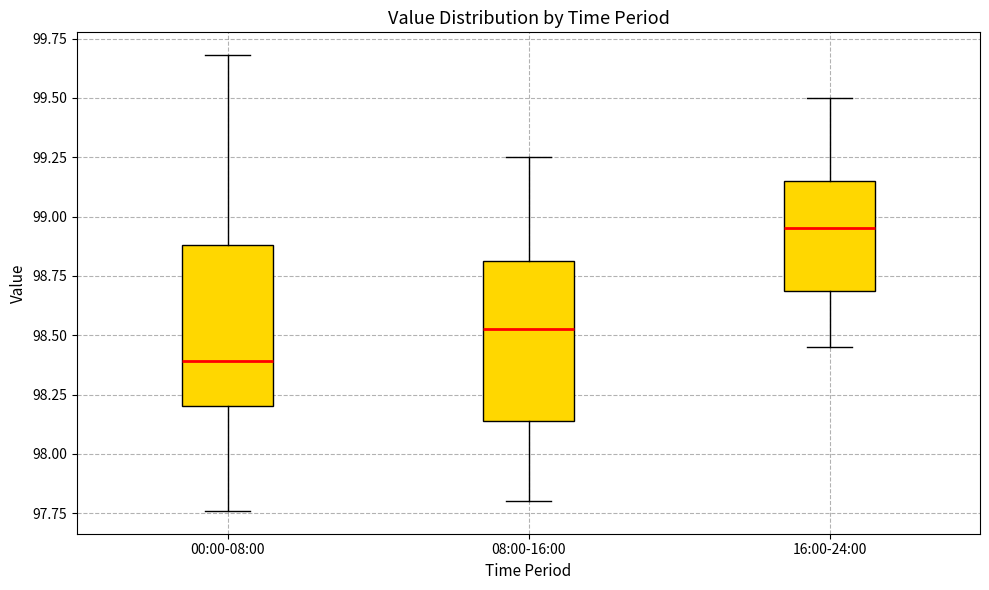

Where is the lower edge of the box for 00:00-08:00 on the y-axis? The values are not printed on the chart, so give them approximately, as read against the axis.

98.20